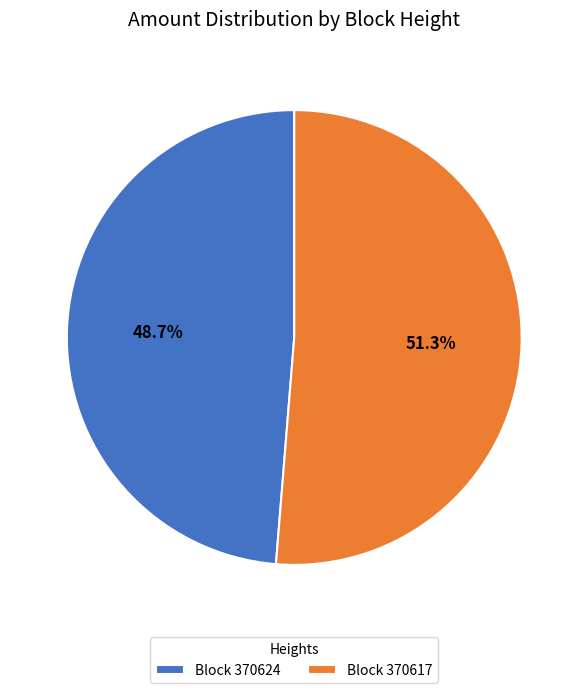

To the nearest percent, what is the average slice percentage?

50%